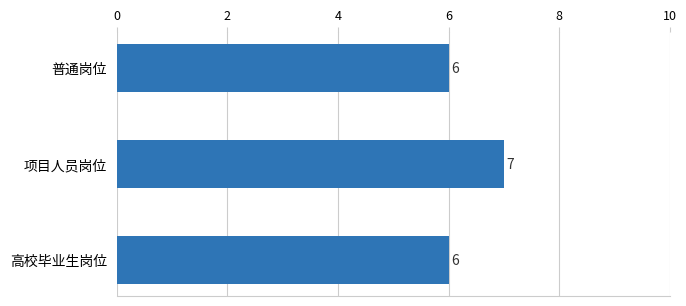

Reading top to bottom, list all the values displayed in this chart.

6	7	6